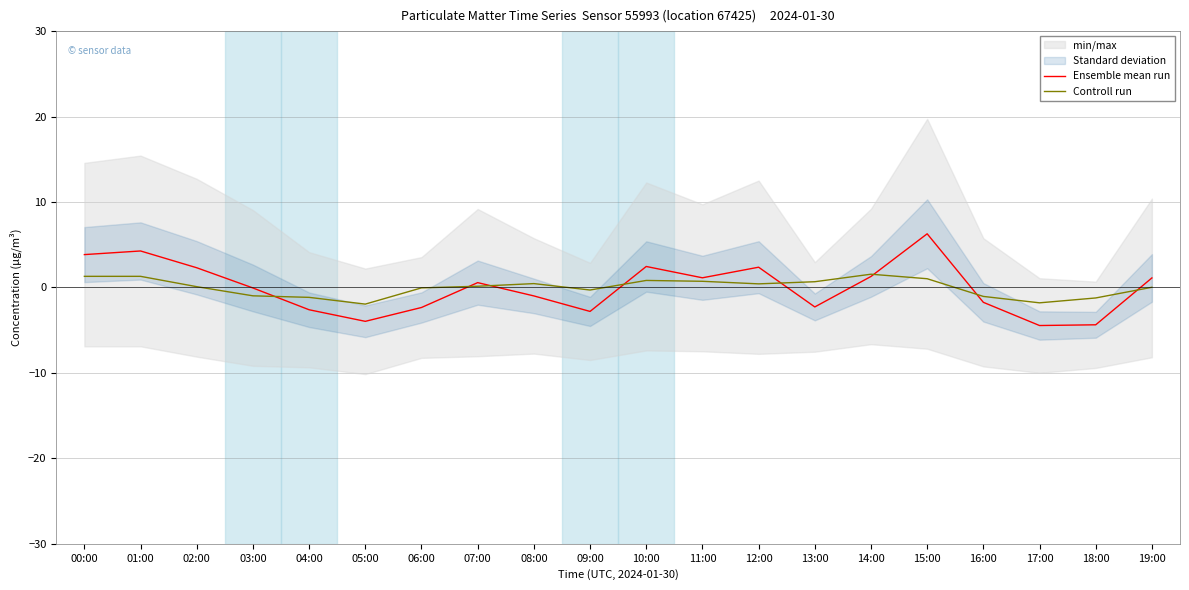

Is the value of Ensemble mean run at 19:00 greater than the value of Controll run at 14:00?

No